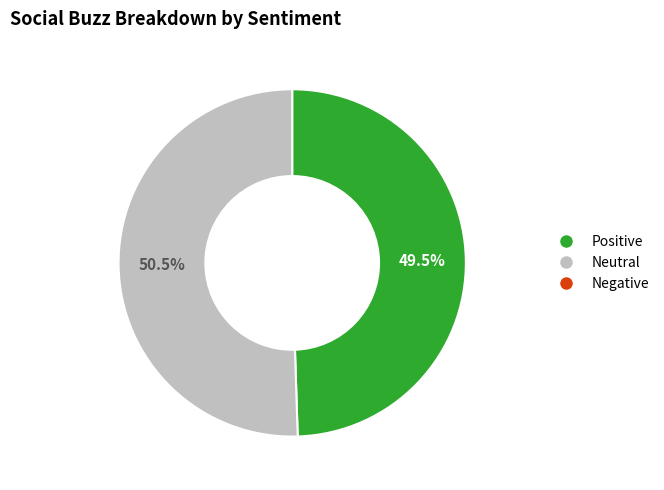

Is there any slice that represents more than half of the pie?

Yes